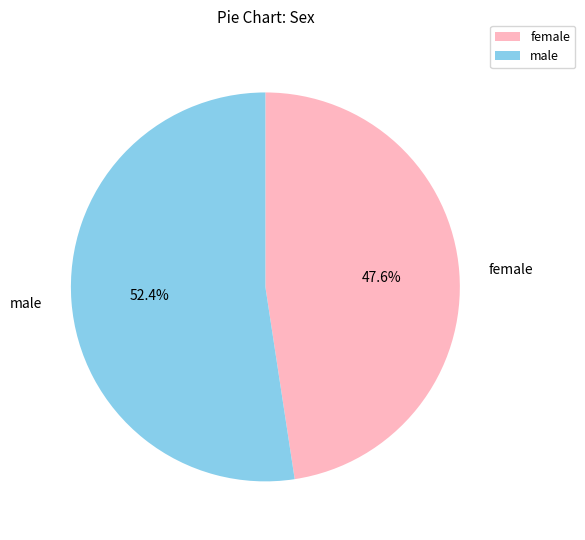

To the nearest percent, what portion does male represent?

52%